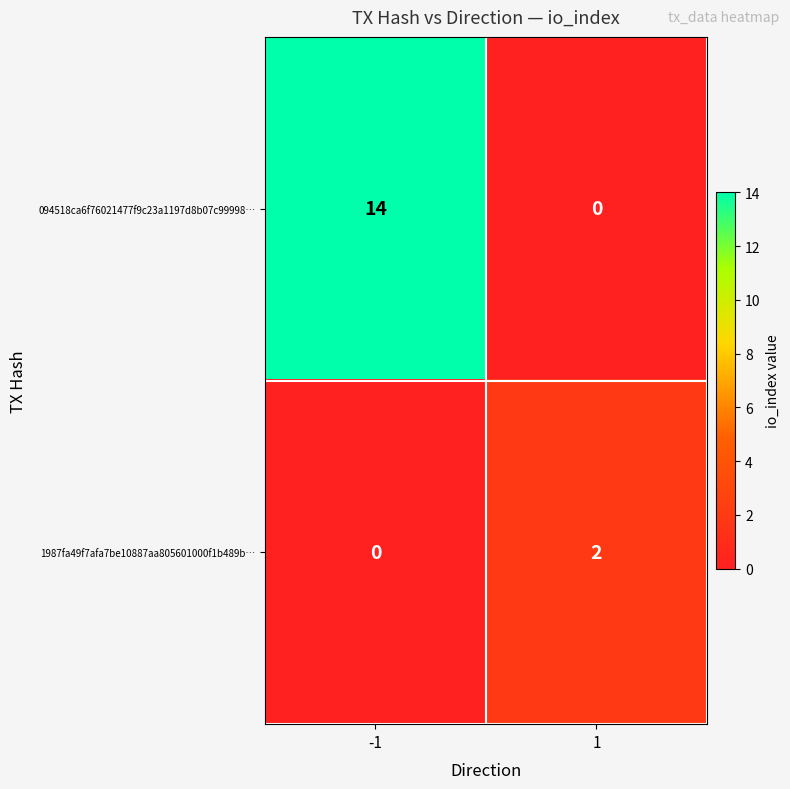

Between -1 and 1, which series saw the biggest shift?

094518ca6f76021477f9c23a1197d8b07c99998…